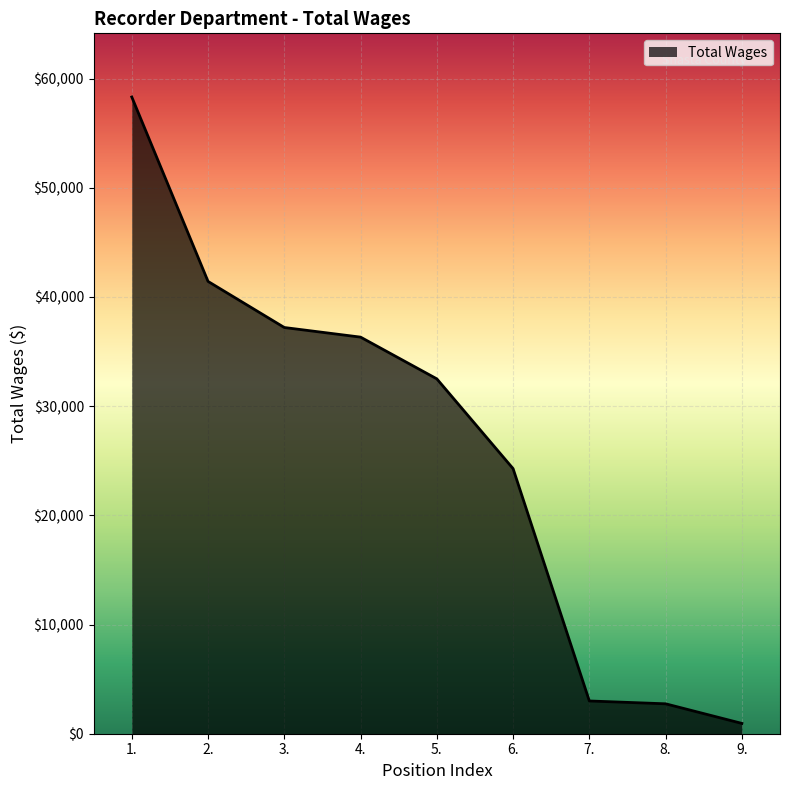

What is the difference between the maximum and minimum values?

57361